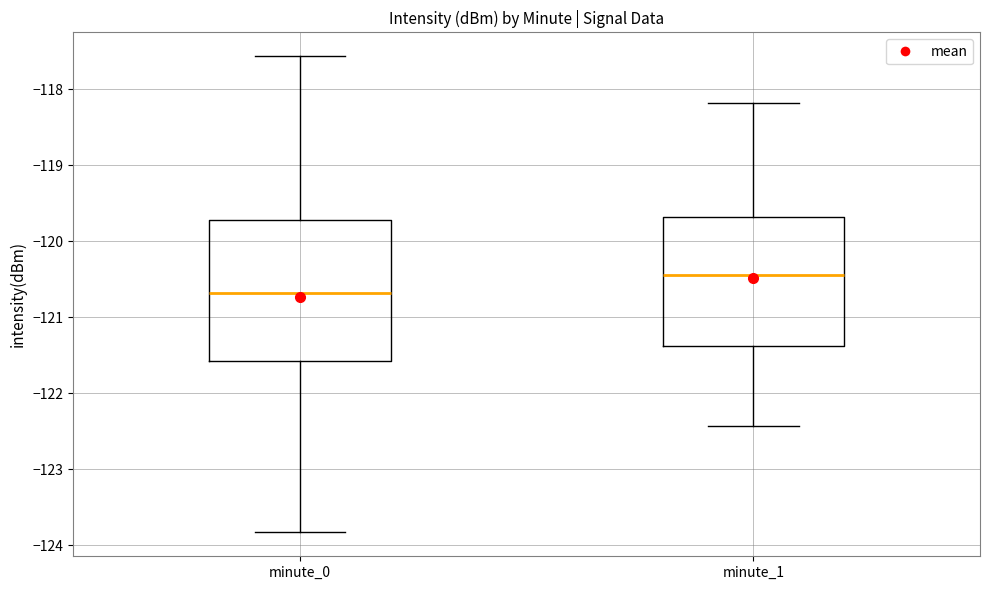

Which box has the highest median line?

minute_1